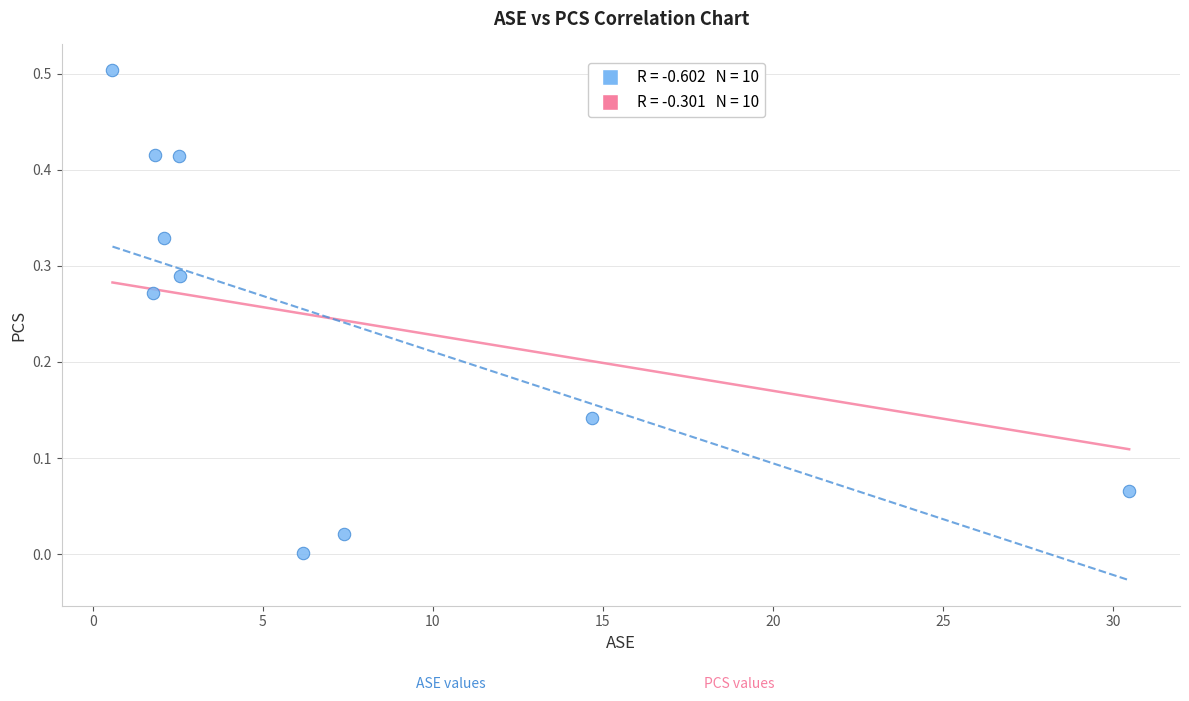

What is the range of Y values (max minus min)?

0.5